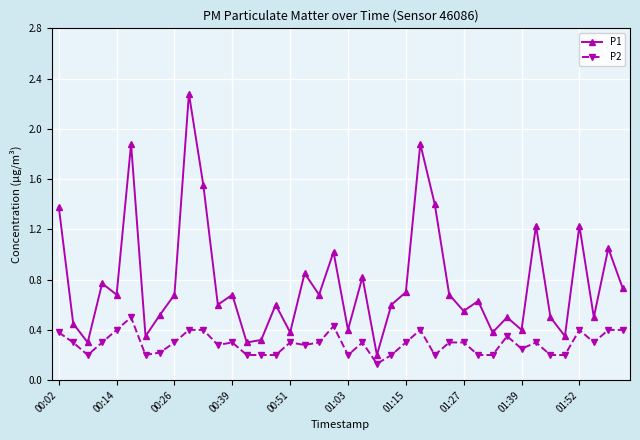

Which series has the largest range (max minus min)?

P1